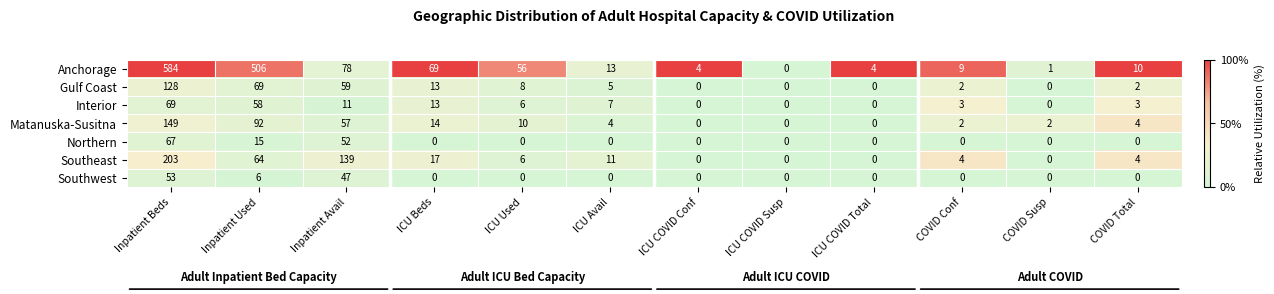

Which series has the largest range (max minus min)?

Anchorage